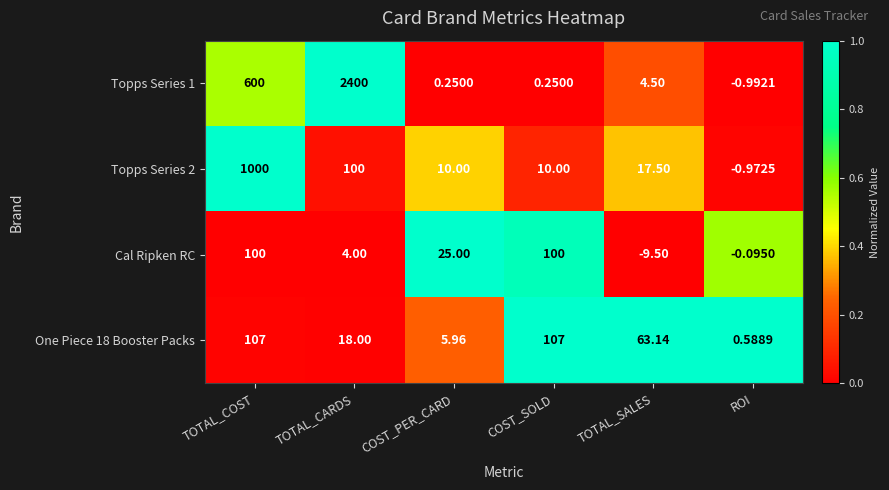

At which category is the sum across all series the highest?

TOTAL_CARDS